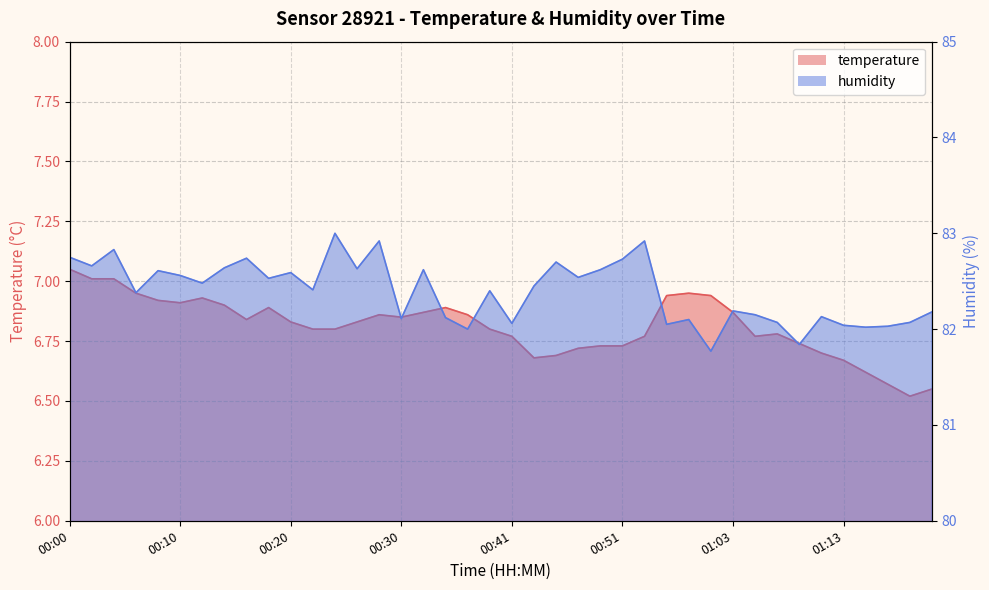

Does the chart display data point markers on the line(s)?

No